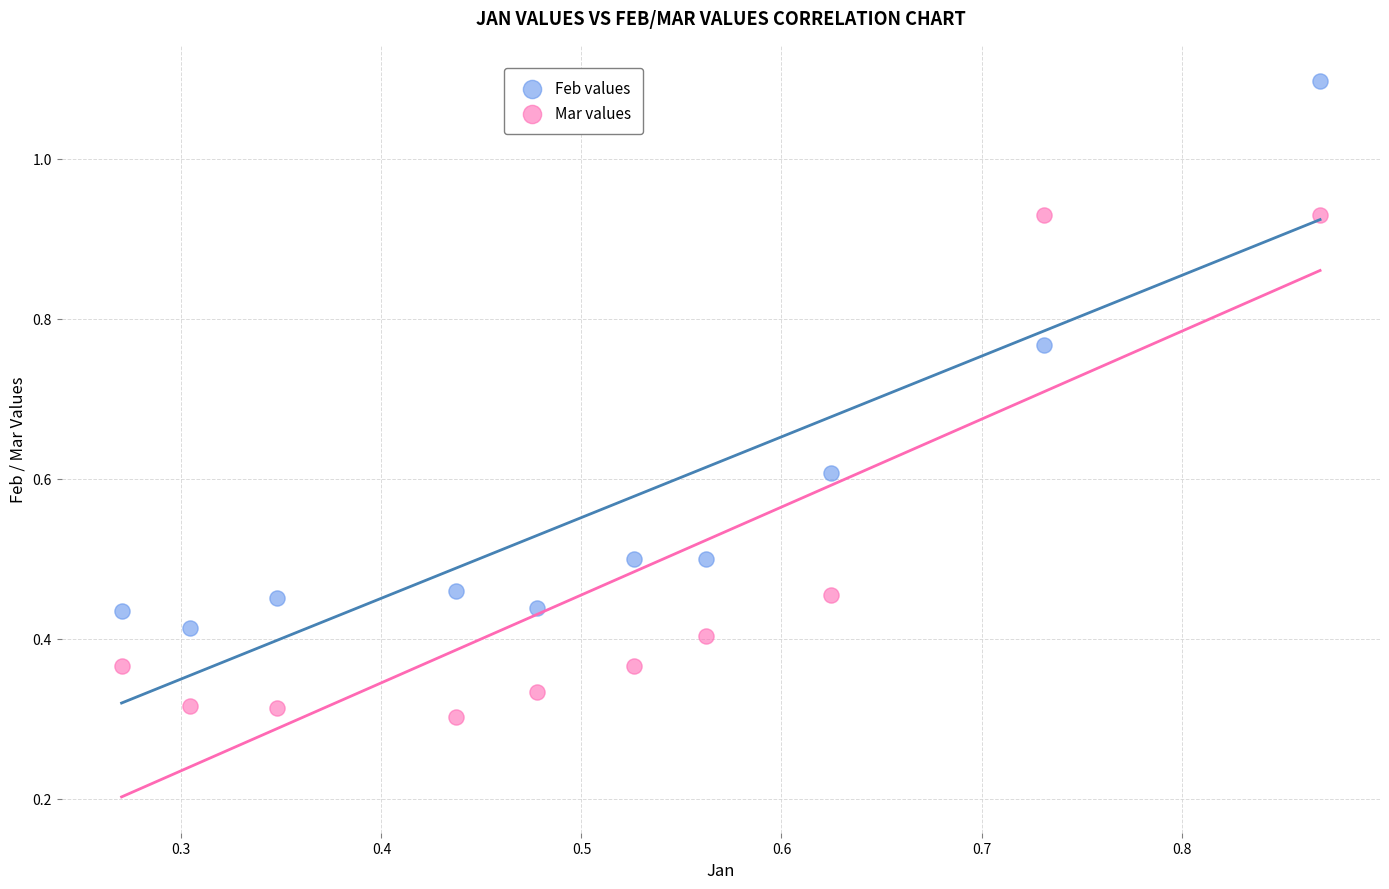

What is the X range (max minus min) for the scatter plot?

0.6